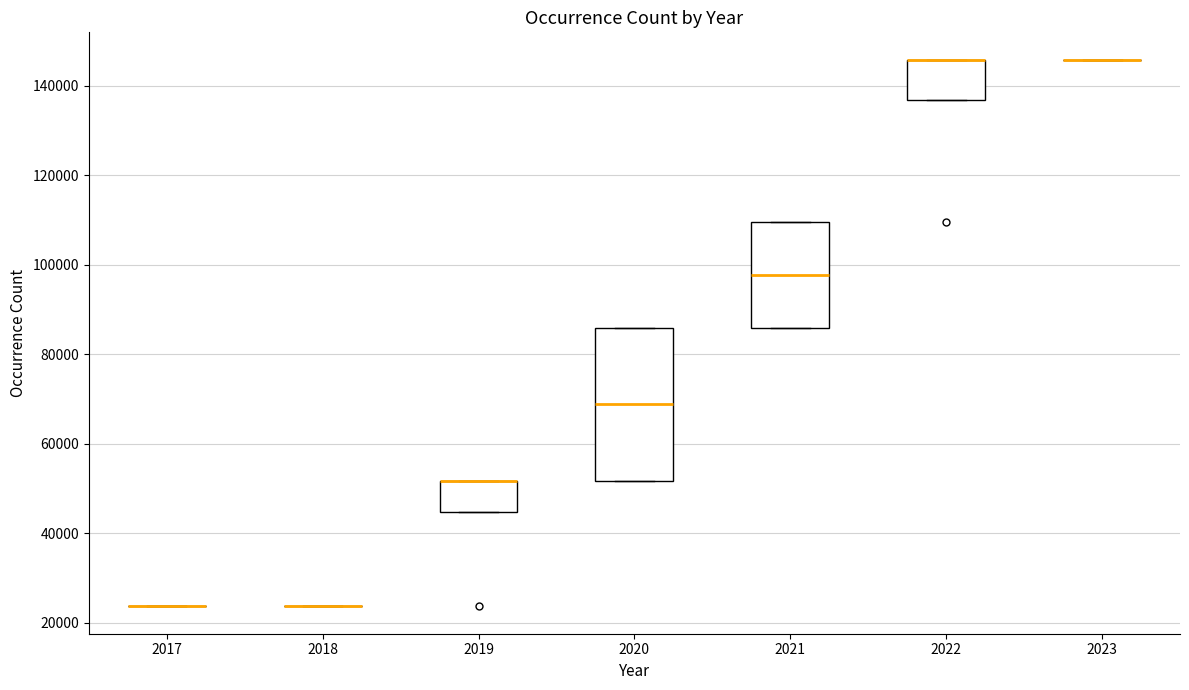

Reading left to right, read every box against the y-axis: the position of its median line, the range the box covers, and the ends of its whiskers. The values are not printed on the chart, so give them approximately, as read against the axis.

2017: box collapsed to a line at 24000, whiskers 24000 to 24000
2018: box collapsed to a line at 24000, whiskers 24000 to 24000
2019: median 52000 (drawn on the box's upper edge), box 44000 to 52000, whiskers 44000 to 52000
2020: median 68000, box 52000 to 86000, whiskers 52000 to 86000
2021: median 98000, box 86000 to 110000, whiskers 86000 to 110000
2022: median 146000 (drawn on the box's upper edge), box 136000 to 146000, whiskers 136000 to 146000
2023: box collapsed to a line at 146000, whiskers 146000 to 146000